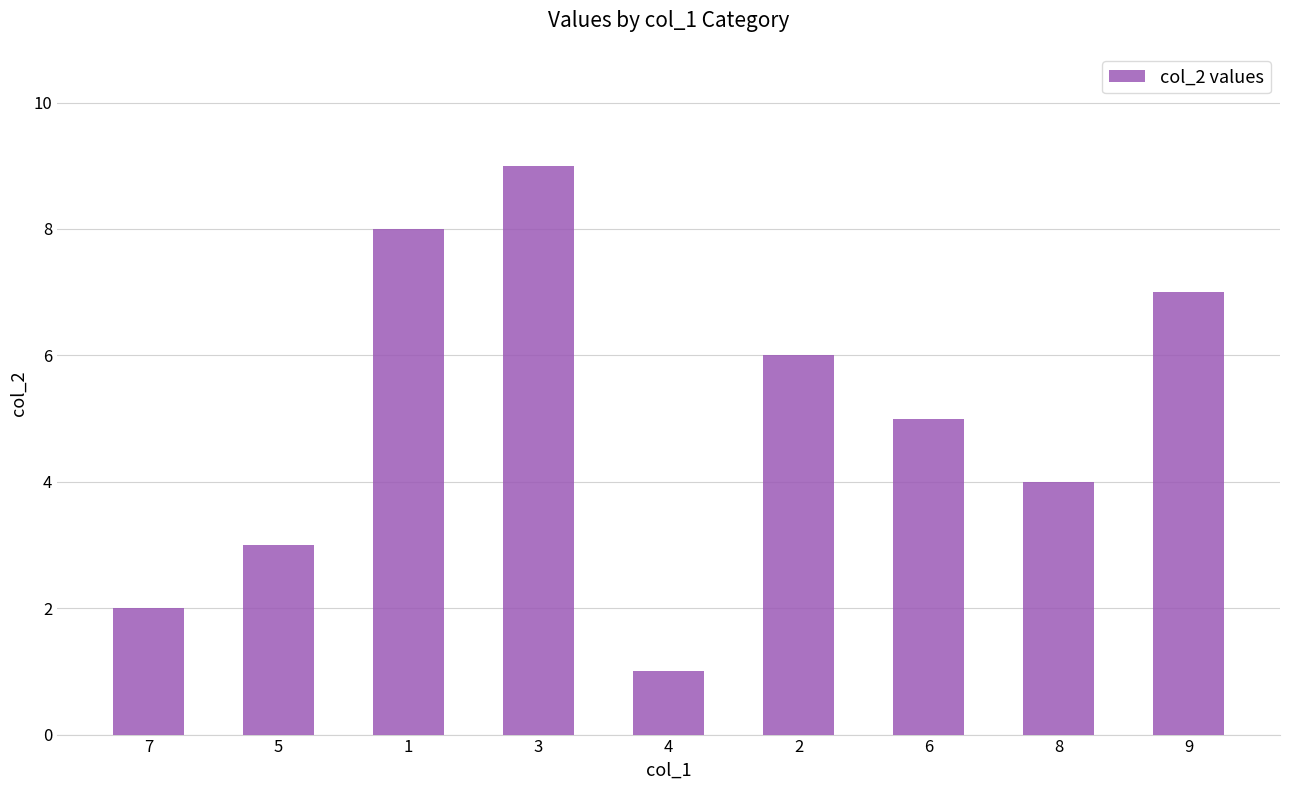

What position from the right is 1?

7